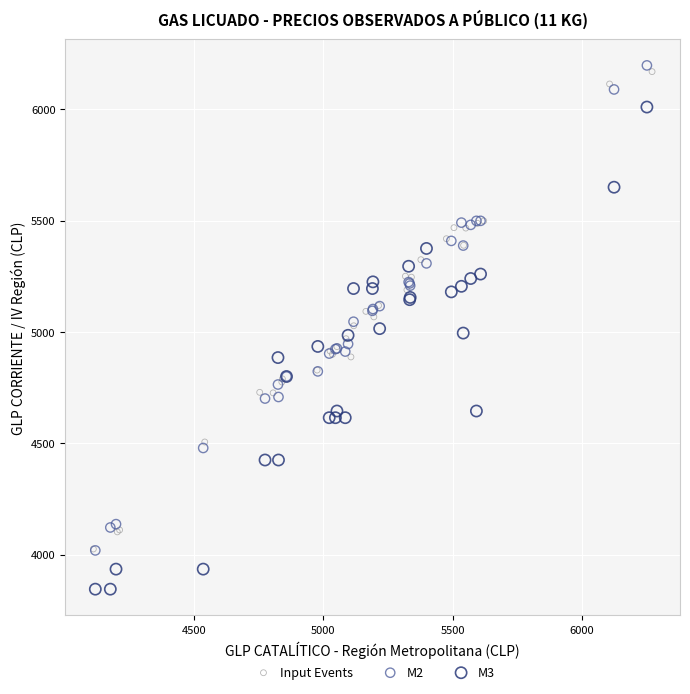

Which series contains the lowest Y value?

M3